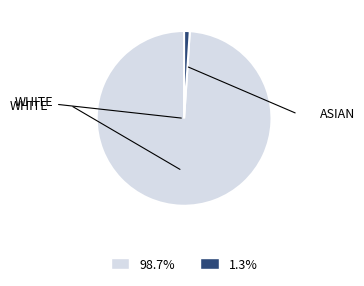

Is there a majority slice in this chart?

Yes